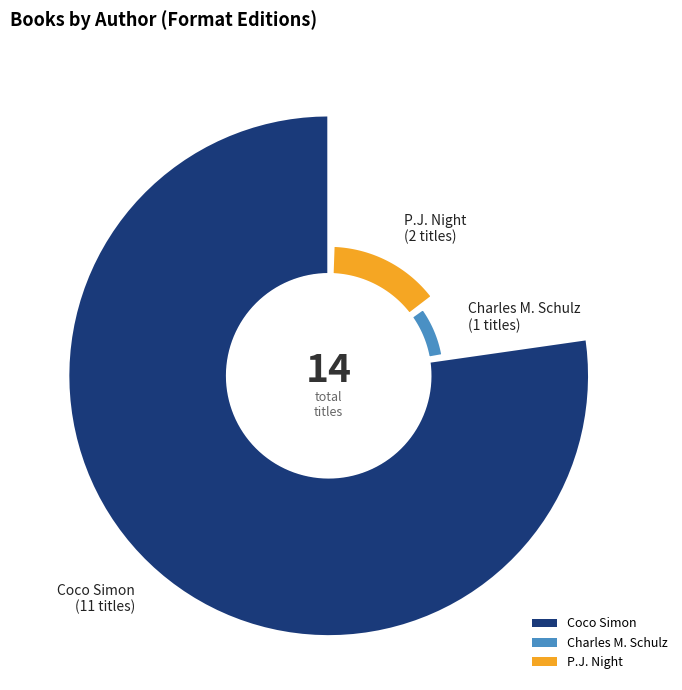

Which category has the biggest portion of the pie?

Coco Simon (78665404)